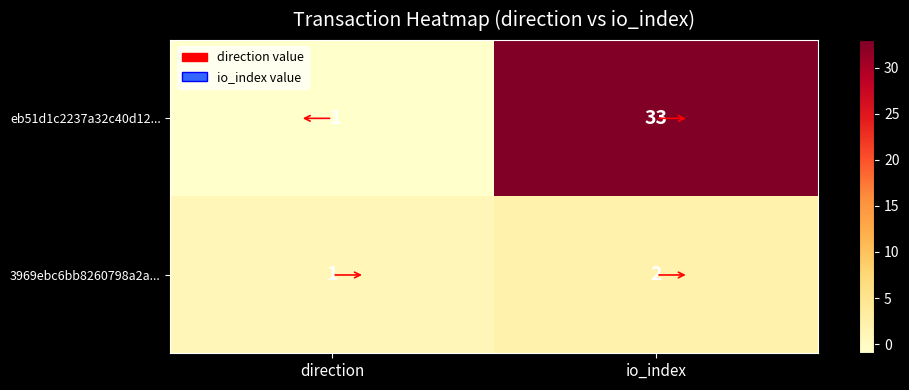

What is the average value of the eb51d1c2237a32c40d12... series?

16